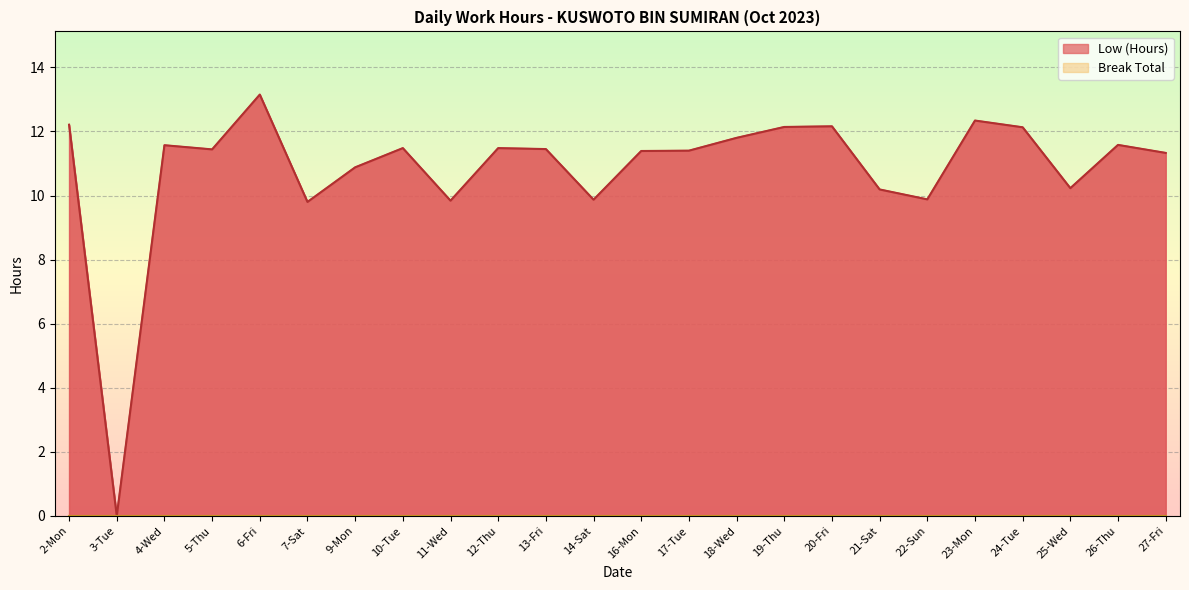

The chart shows a value of 4.0 at 27-Fri. True or false?

False